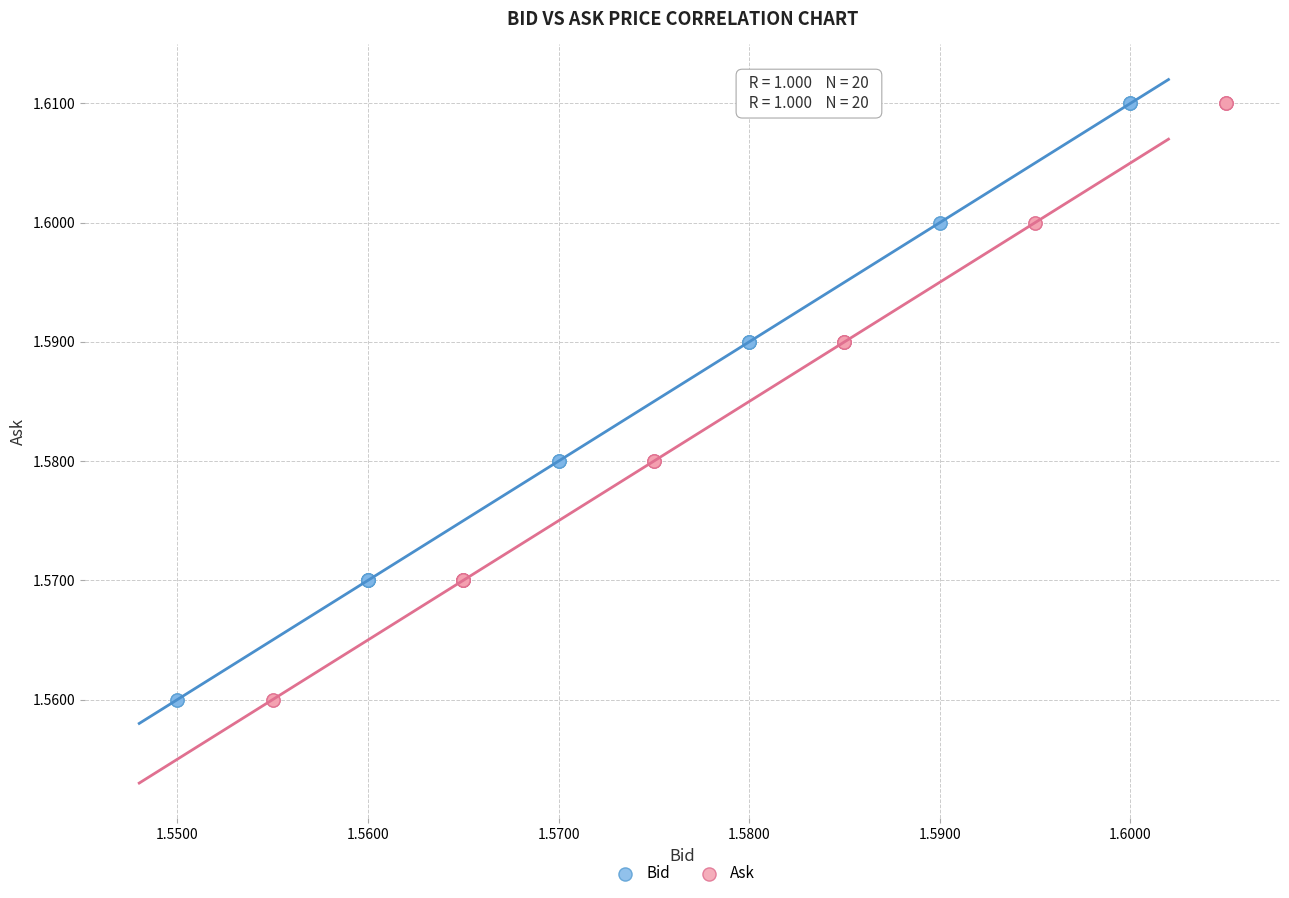

What are all the series names shown in the legend?

Bid, Ask